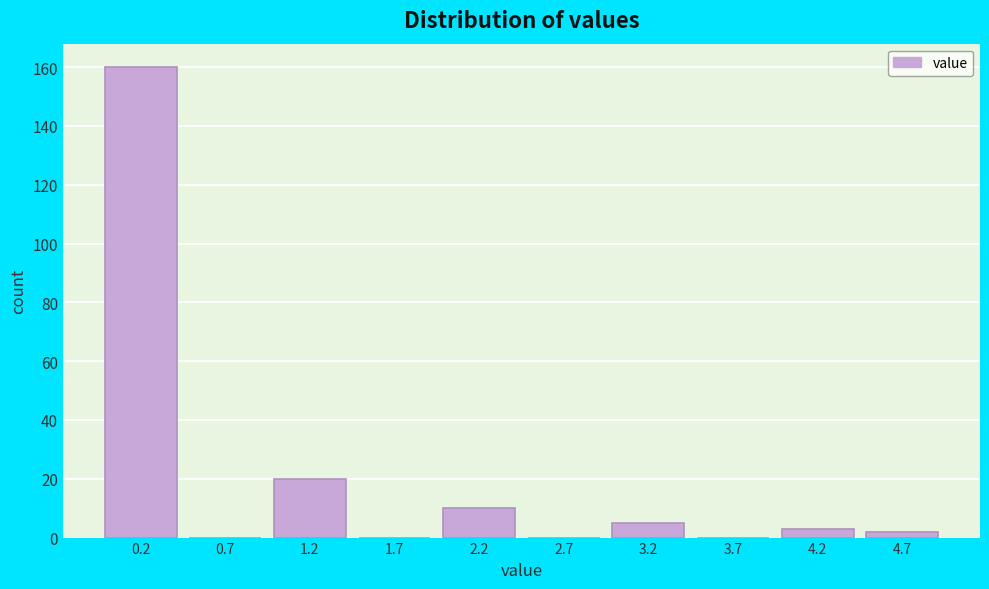

Reading left to right, list every bar in this chart as the range it spans on the x-axis followed by its height. The values are not printed on the chart, so give them approximately, as read against the axis.

0.0 to 0.5: 160
0.5 to 1.0: 0
1.0 to 1.5: 20
1.5 to 2.0: 0
2.0 to 2.5: 10
2.5 to 3.0: 0
3.0 to 3.5: 6
3.5 to 4.0: 0
4.0 to 4.5: 4
4.5 to 5.0: 2